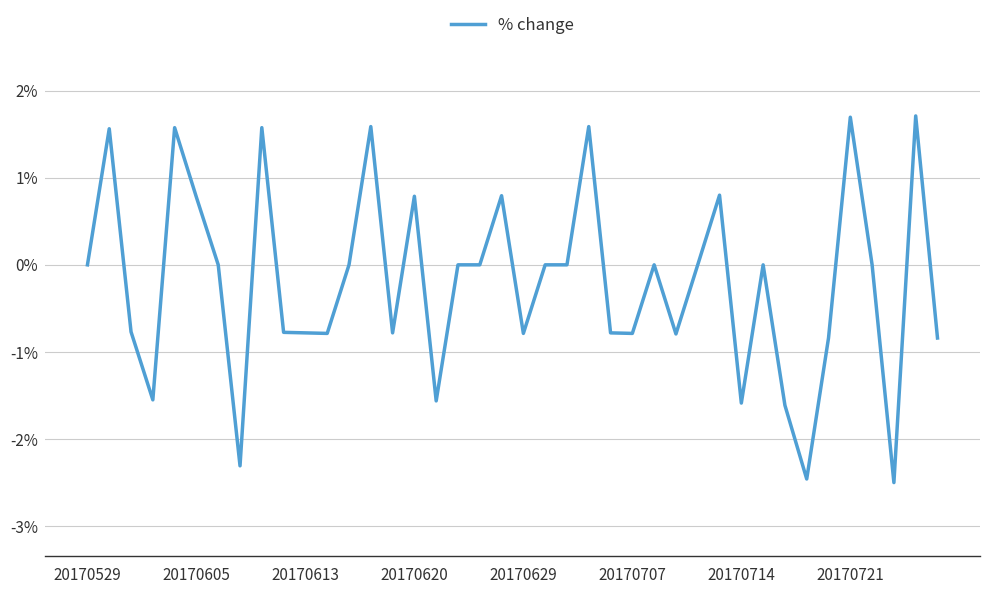

What is the difference between the maximum and second lowest values?

4.2